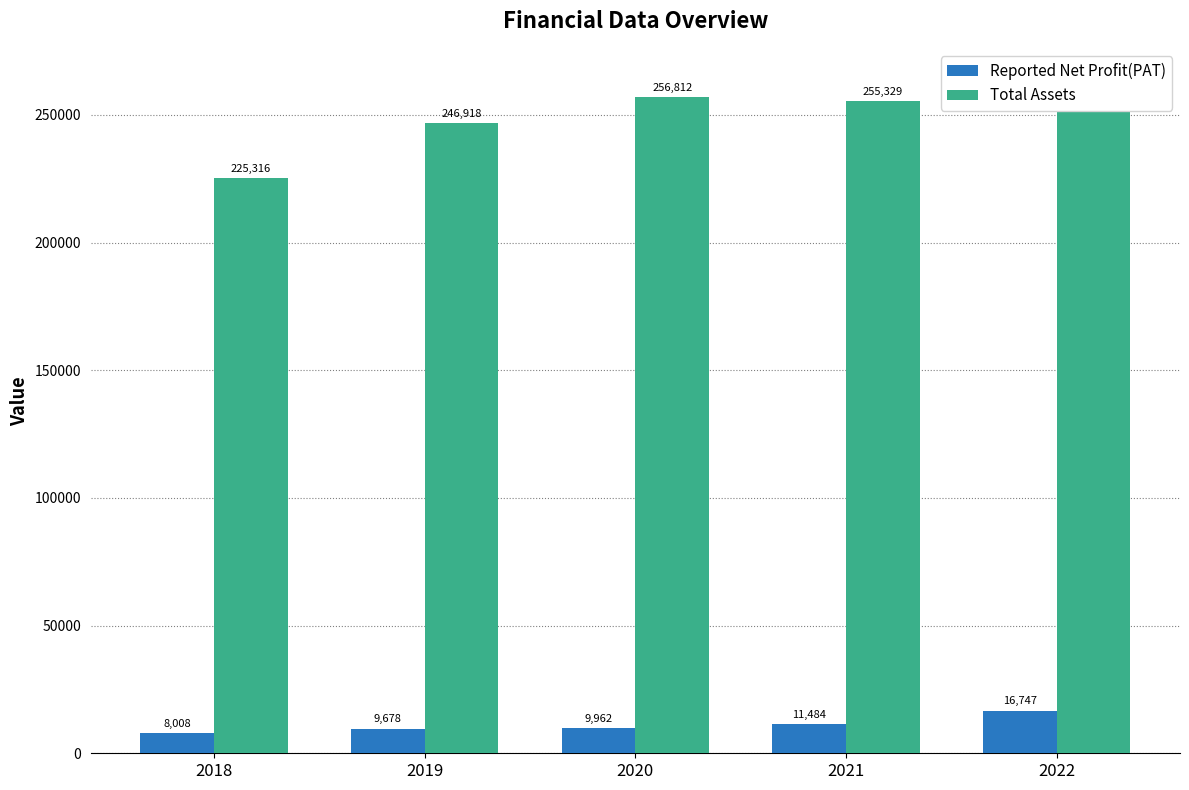

List the series in order of their overall mean, highest first.

Total Assets, Reported Net Profit(PAT)